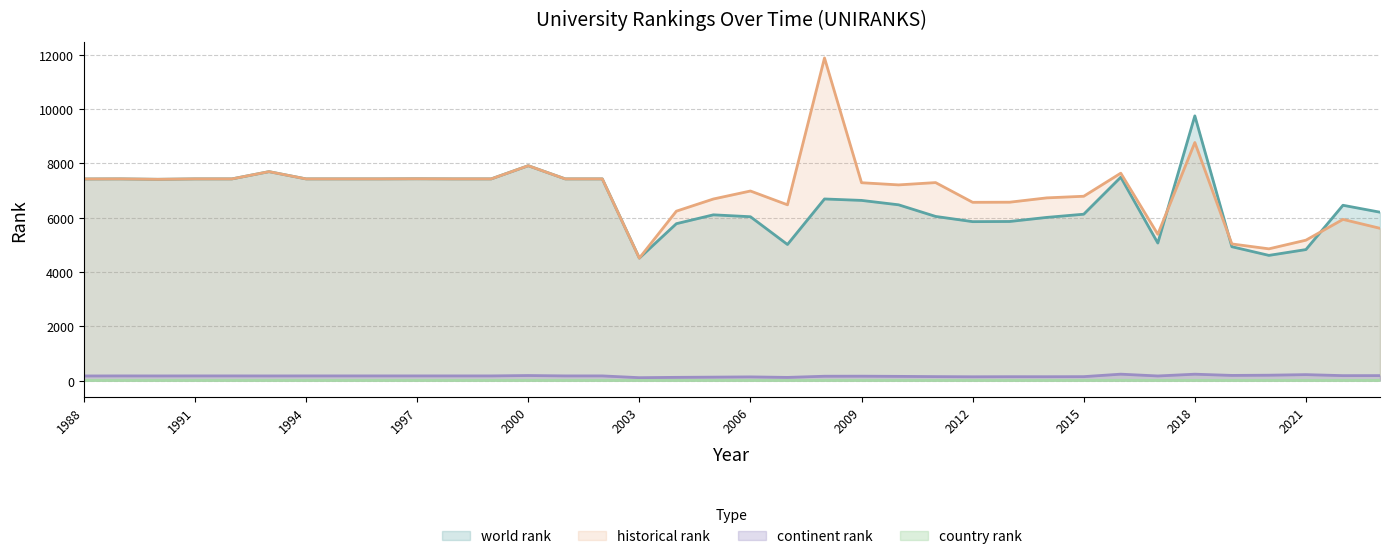

Reading right to left, transcribe all the data shown in this chart.

world rank: 2023=6197	2022=6452	2021=4821	2020=4607	2019=4926	2018=9743	2017=5061	2016=7485	2015=6123	2014=6005	2013=5855	2012=5849	2011=6041	2010=6469	2009=6631	2008=6684	2007=5008	2006=6030	2005=6100	2004=5774	2003=4507	2002=7423	2001=7423	2000=7908	1999=7423	1998=7423	1997=7427	1996=7423	1995=7423	1994=7423	1993=7690	1992=7423	1991=7423	1990=7408	1989=7423	1988=7420
continent rank: 2023=181	2022=180	2021=217	2020=196	2019=188	2018=233	2017=168	2016=234	2015=143	2014=140	2013=141	2012=138	2011=144	2010=153	2009=160	2008=158	2007=115	2006=134	2005=125	2004=117	2003=105	2002=170	2001=170	2000=184	1999=170	1998=170	1997=170	1996=170	1995=170	1994=170	1993=169	1992=170	1991=170	1990=169	1989=170	1988=168
country rank: 2023=4	2022=4	2021=3	2020=4	2019=3	2018=5	2017=4	2016=7	2015=4	2014=4	2013=3	2012=4	2011=4	2010=4	2009=4	2008=4	2007=3	2006=3	2005=4	2004=3	2003=3	2002=4	2001=4	2000=4	1999=4	1998=4	1997=4	1996=4	1995=4	1994=4	1993=4	1992=4	1991=4	1990=4	1989=4	1988=4
historical rank: 2023=5604	2022=5932	2021=5167	2020=4848	2019=5028	2018=8763	2017=5384	2016=7634	2015=6784	2014=6724	2013=6565	2012=6561	2011=7287	2010=7202	2009=7282	2008=11875	2007=6469	2006=6977	2005=6683	2004=6235	2003=4507	2002=7423	2001=7423	2000=7908	1999=7423	1998=7423	1997=7427	1996=7423	1995=7423	1994=7423	1993=7690	1992=7423	1991=7423	1990=7408	1989=7423	1988=7420